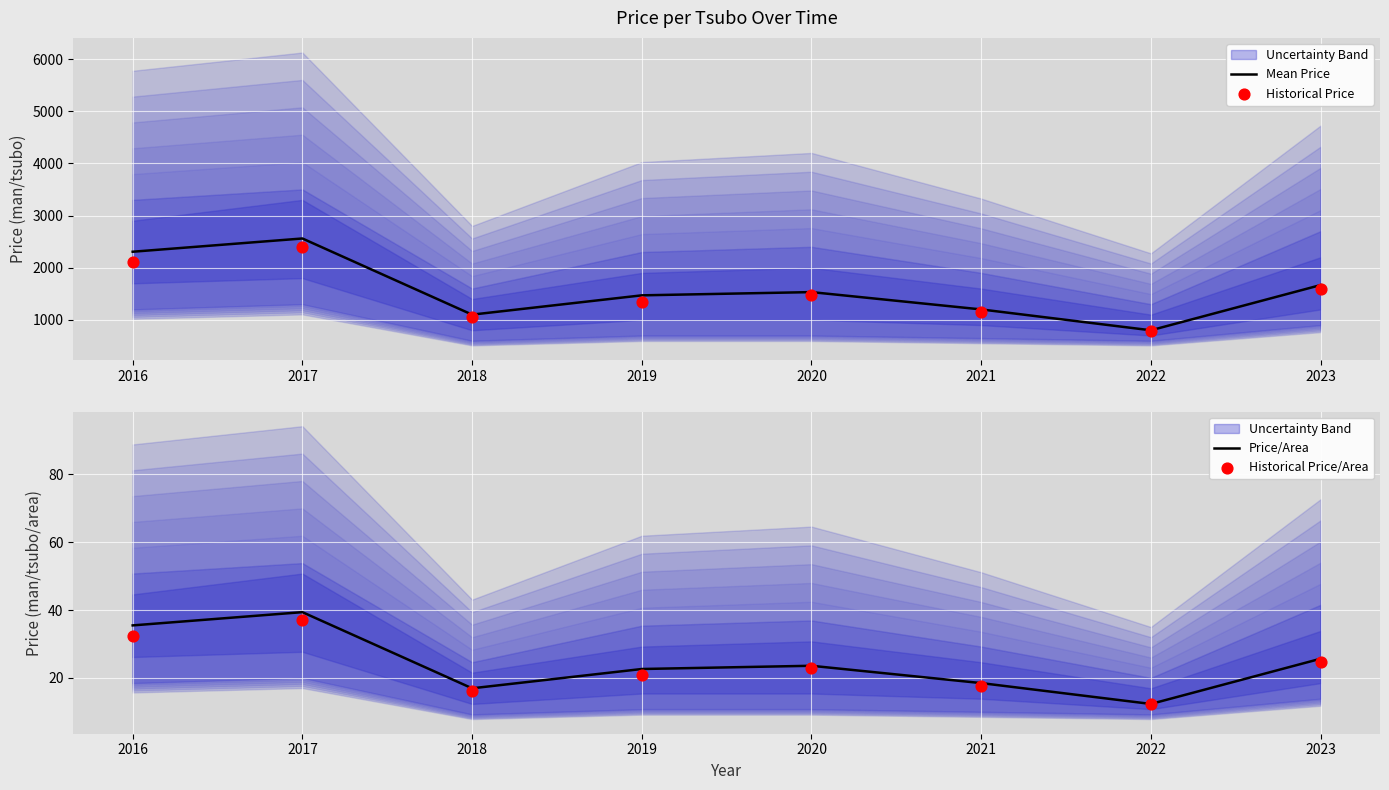

Which series reaches the maximum Y coordinate?

Mean Price